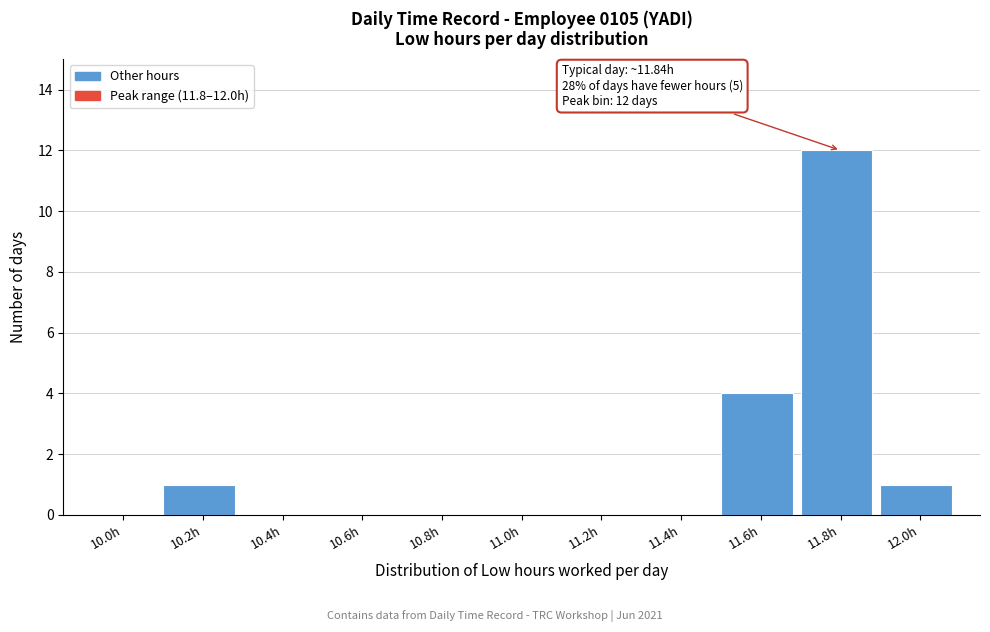

Reading right to left, transcribe all the data shown in this chart.

12.0h=1	11.8h=12	11.6h=4	11.4h=0	11.2h=0	11.0h=0	10.8h=0	10.6h=0	10.4h=0	10.2h=1	10.0h=0